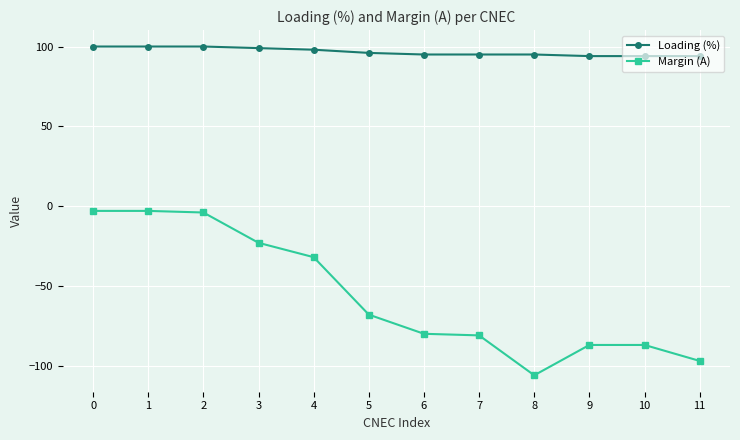

How many series are shown in this chart?

2